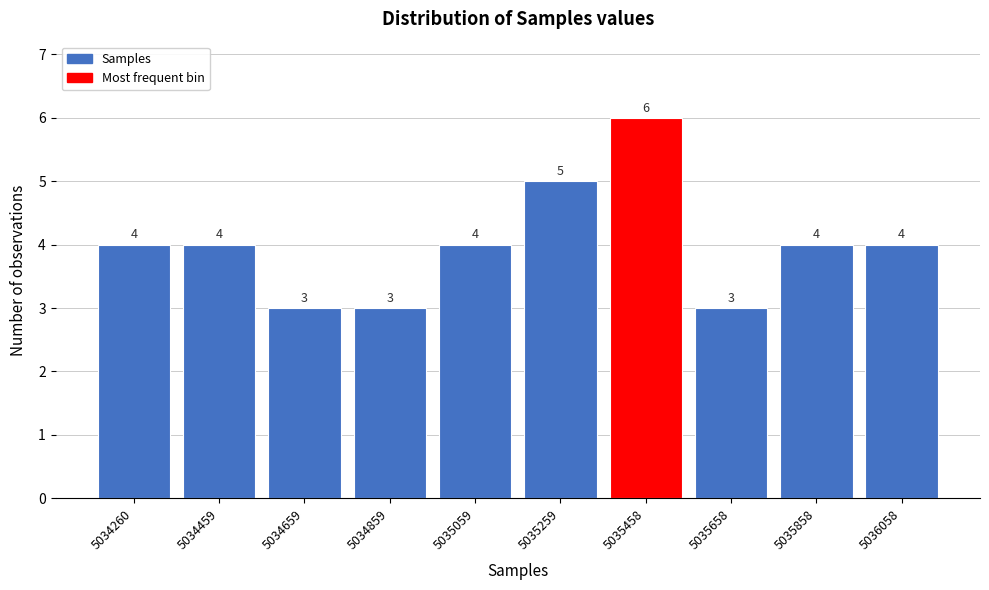

Reading right to left, what are all the values shown in this chart?

5036058=4	5035858=4	5035658=3	5035458=6	5035259=5	5035059=4	5034859=3	5034659=3	5034459=4	5034260=4